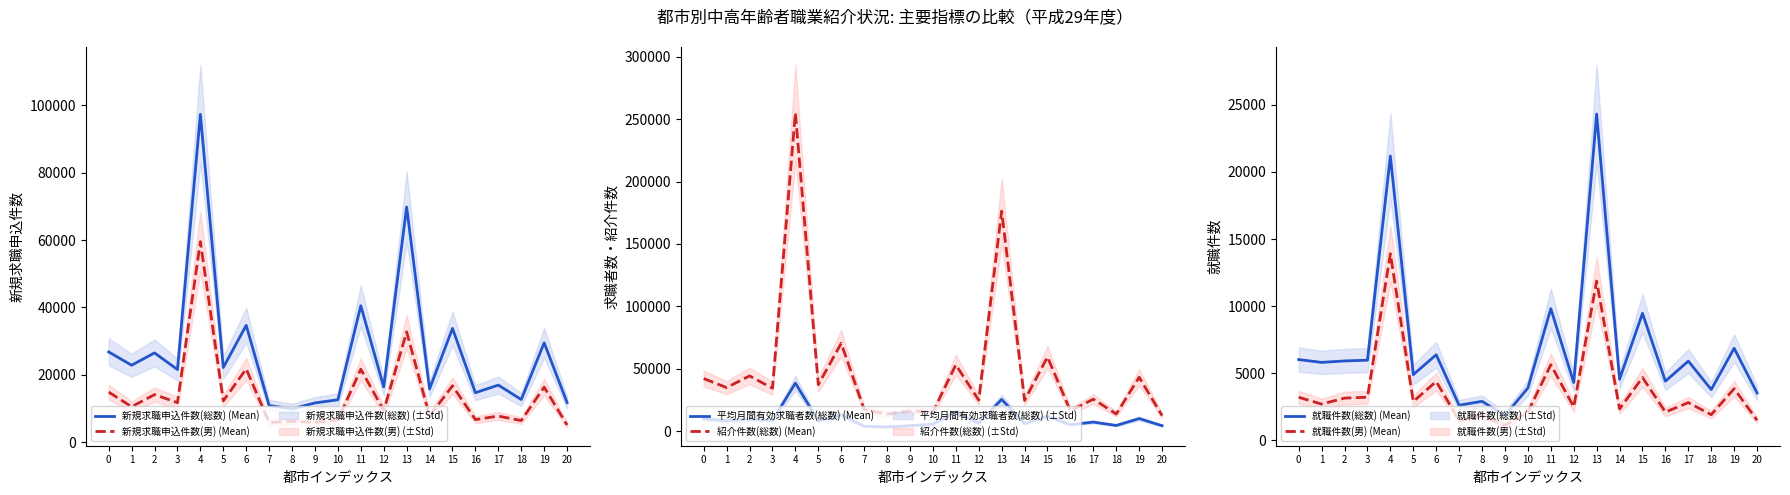

Which series has the largest total across all categories?

紹介件数(総数) (Mean)